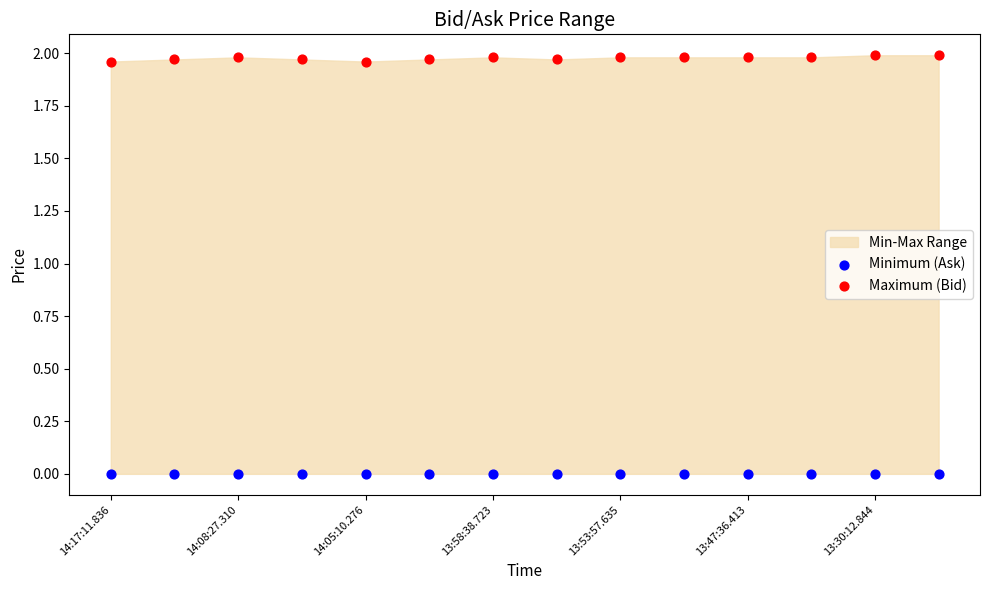

Which series reaches the maximum Y coordinate?

Maximum (Bid)